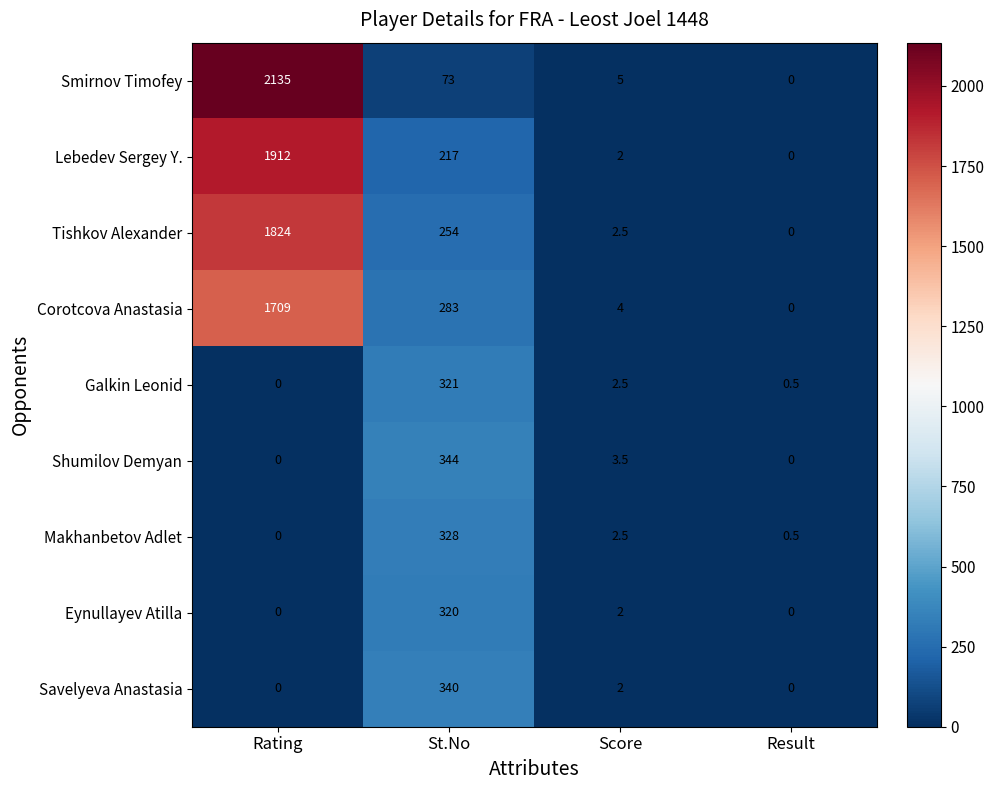

At which label does Tishkov Alexander first exceed 254?

Rating